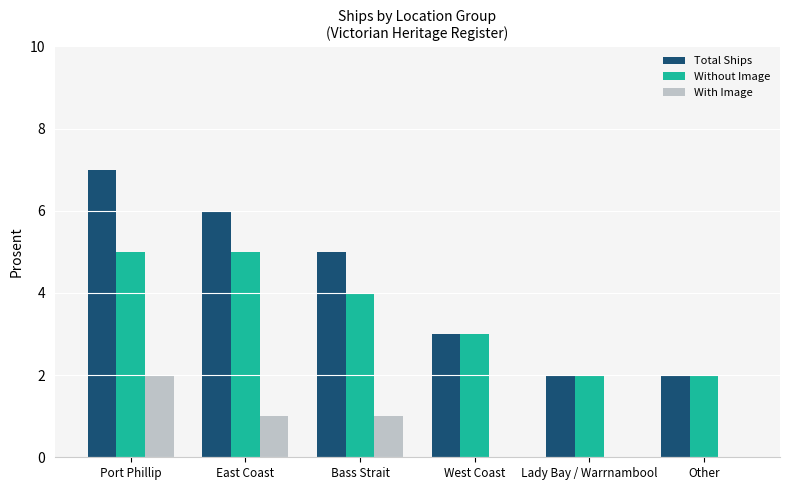

What is the total value across all series at West Coast?

6